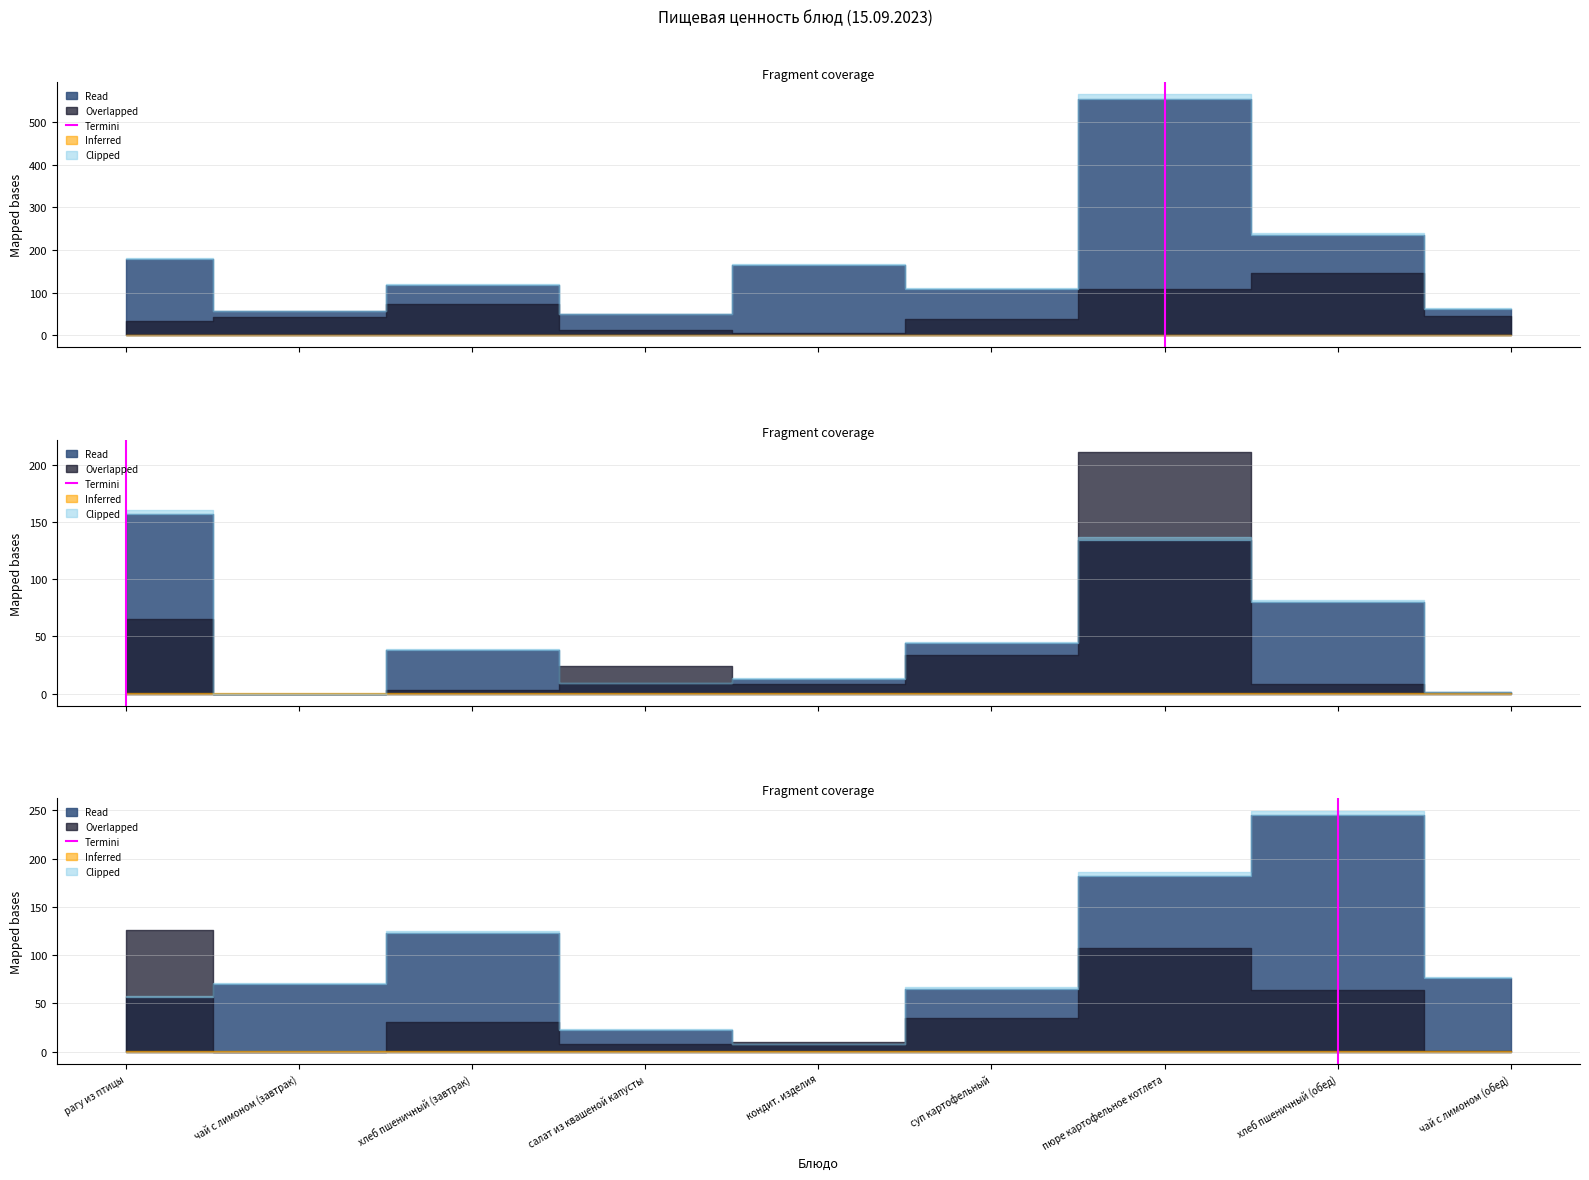

The chart shows a value of 0 at хлеб пшеничный (обед). True or false?

False